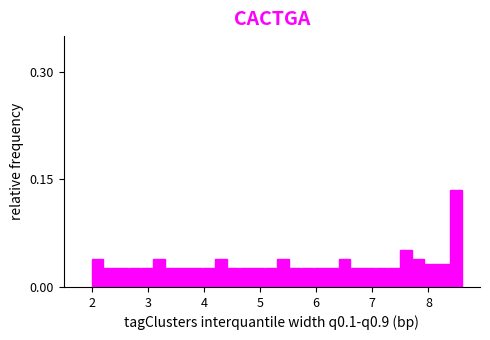

Around what value on the x-axis is the tallest bar? Give the approximate position of its centre, as read against the axis.

8.5